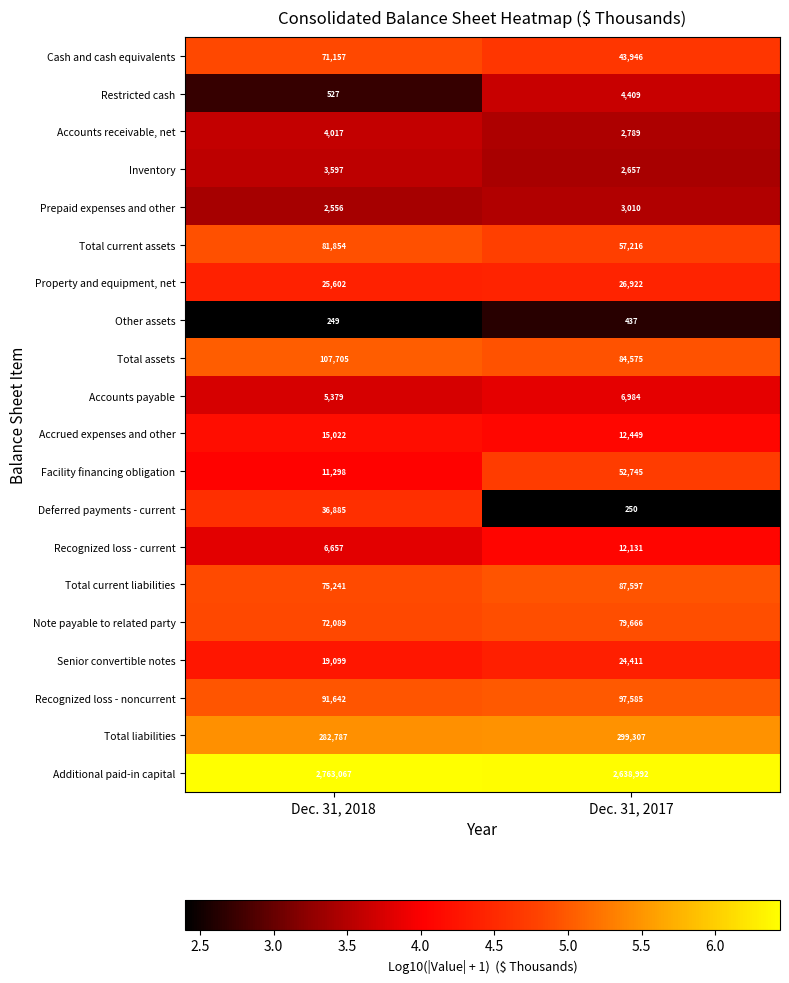

The Deferred payments - current series shows 36885 at Dec. 31, 2018. True or false?

True